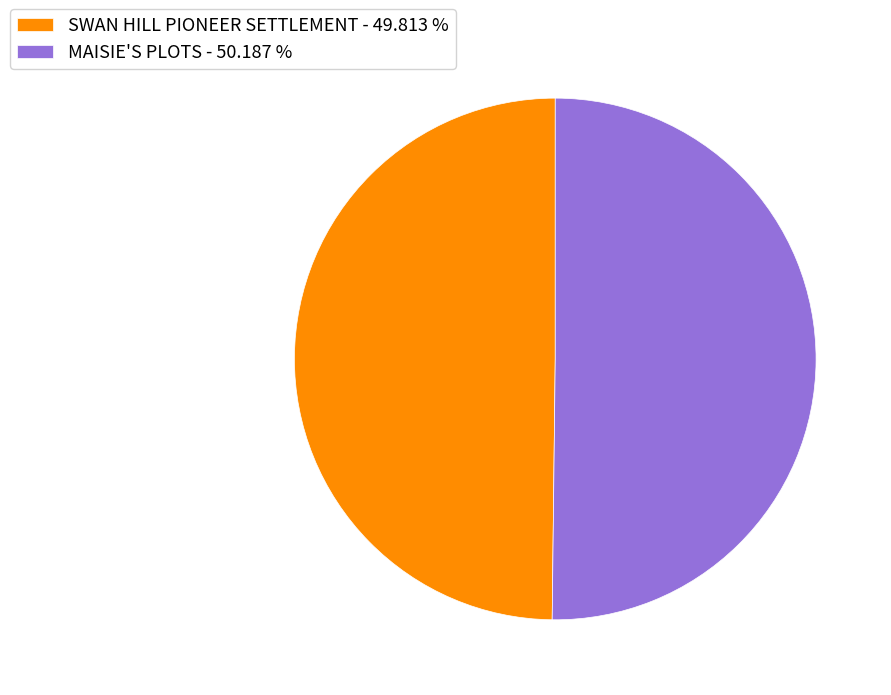

Is the sum of SWAN HILL PIONEER SETTLEMENT and MAISIE'S PLOTS greater than half?

Yes